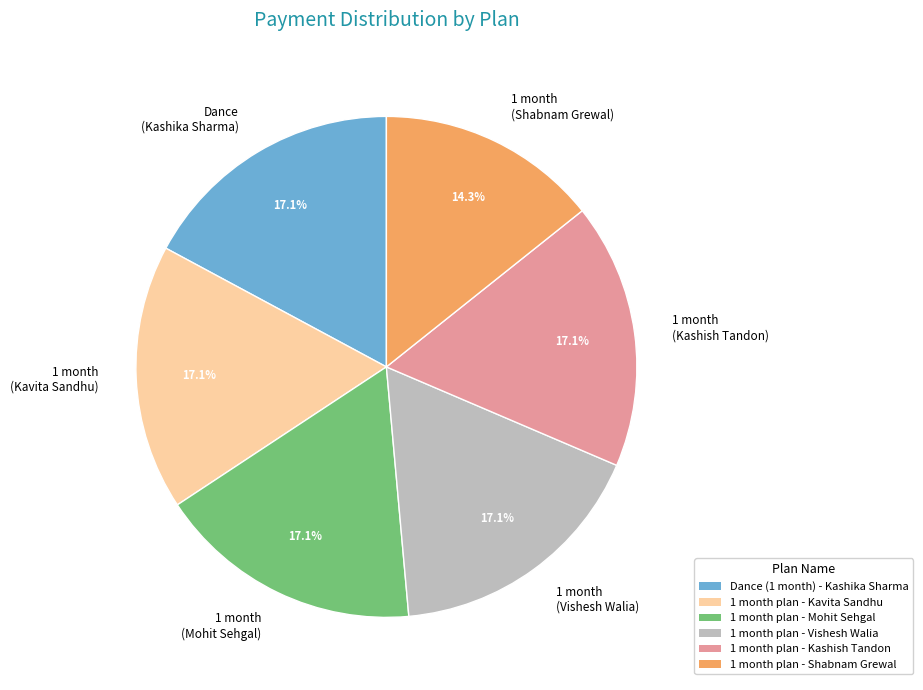

Is Dance (Kashika Sharma) the majority of the pie?

No